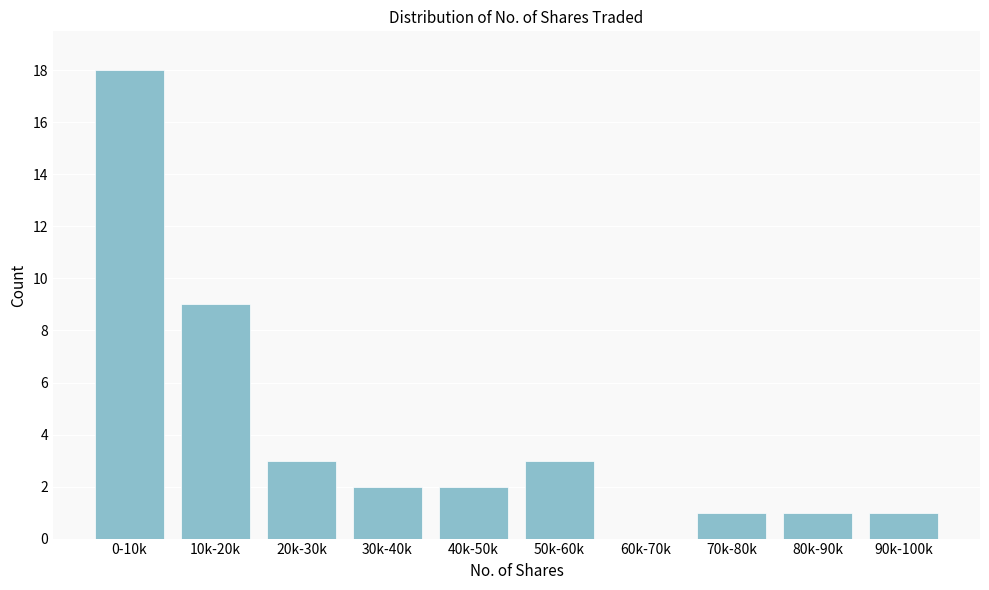

Reading right to left, transcribe all the data shown in this chart.

90k-100k=1	80k-90k=1	70k-80k=1	60k-70k=0	50k-60k=3	40k-50k=2	30k-40k=2	20k-30k=3	10k-20k=9	0-10k=18